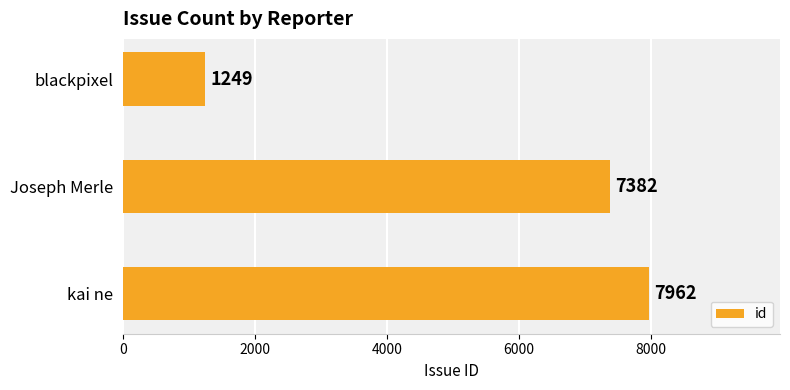

What is the difference between the maximum and minimum values?

6713